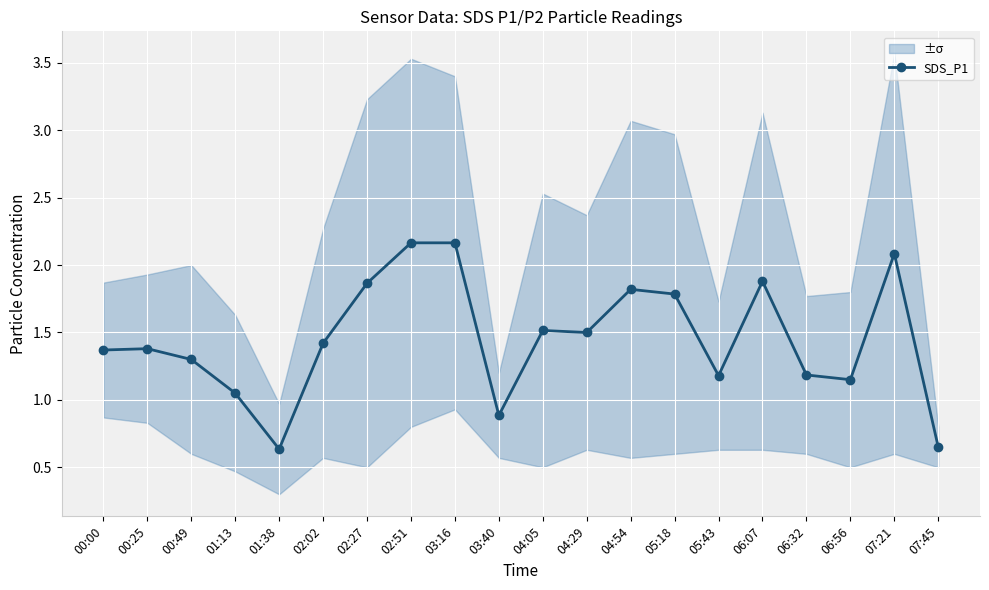

What is the approximate value at 01:13?

1.1